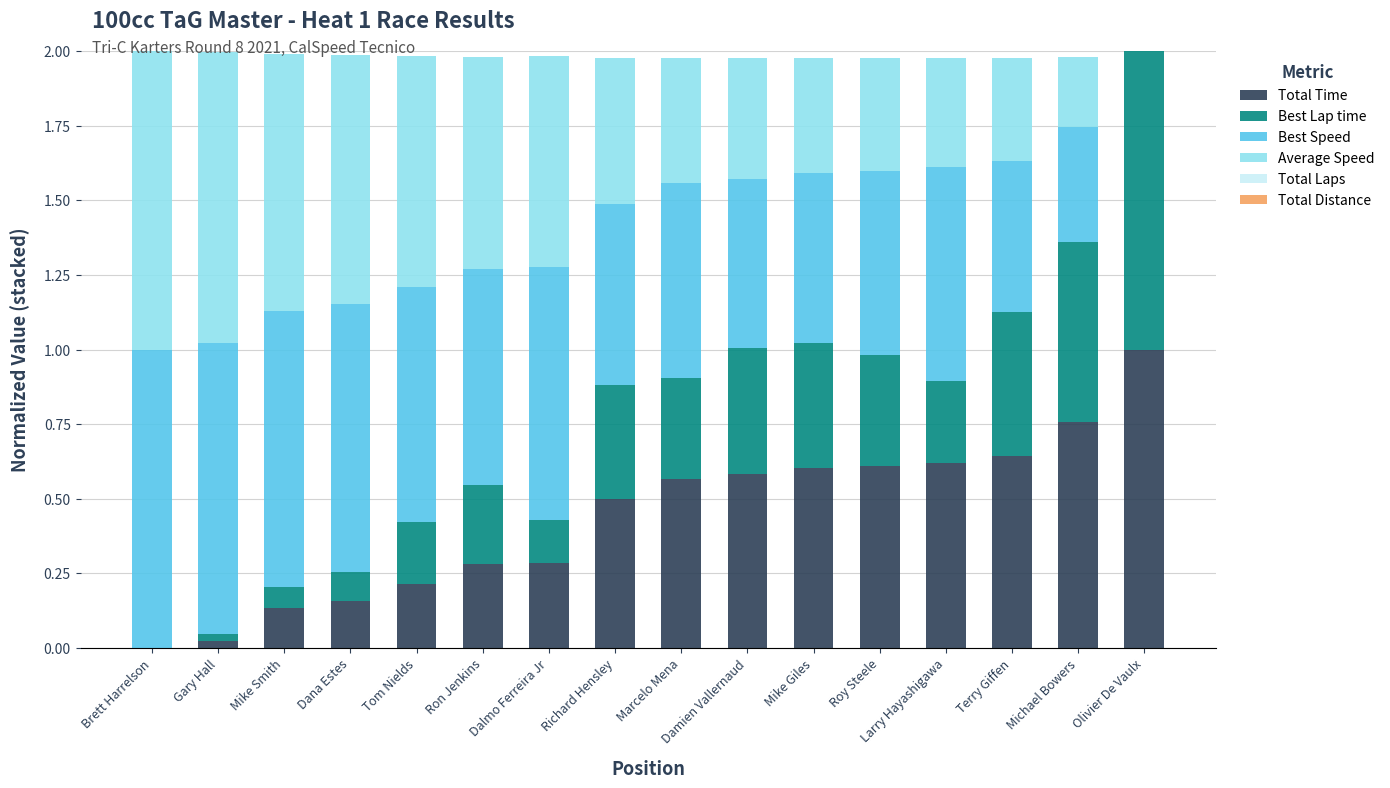

Are the bars horizontal?

No